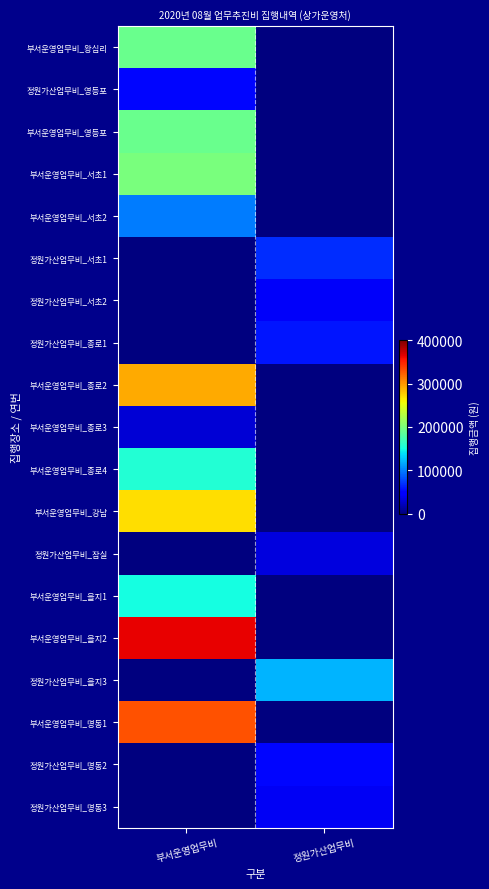

At which category is the sum across all series the highest?

부서운영업무비